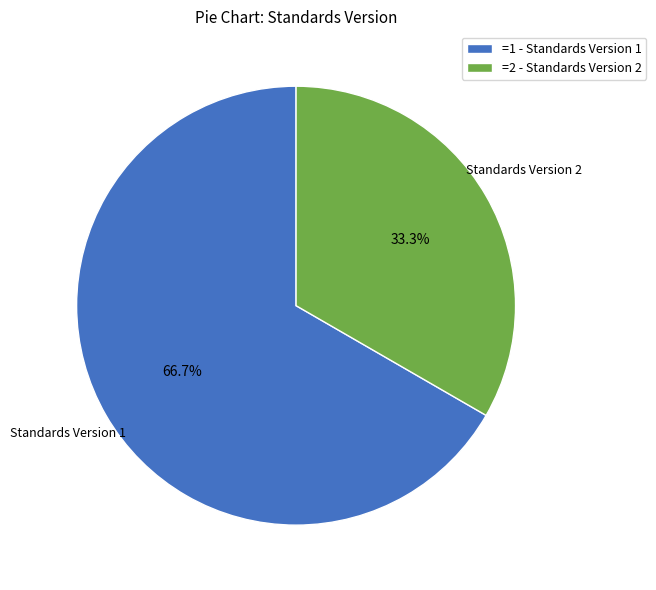

Rank the categories by value from highest to lowest.

=1 - Standards Version 1, =2 - Standards Version 2